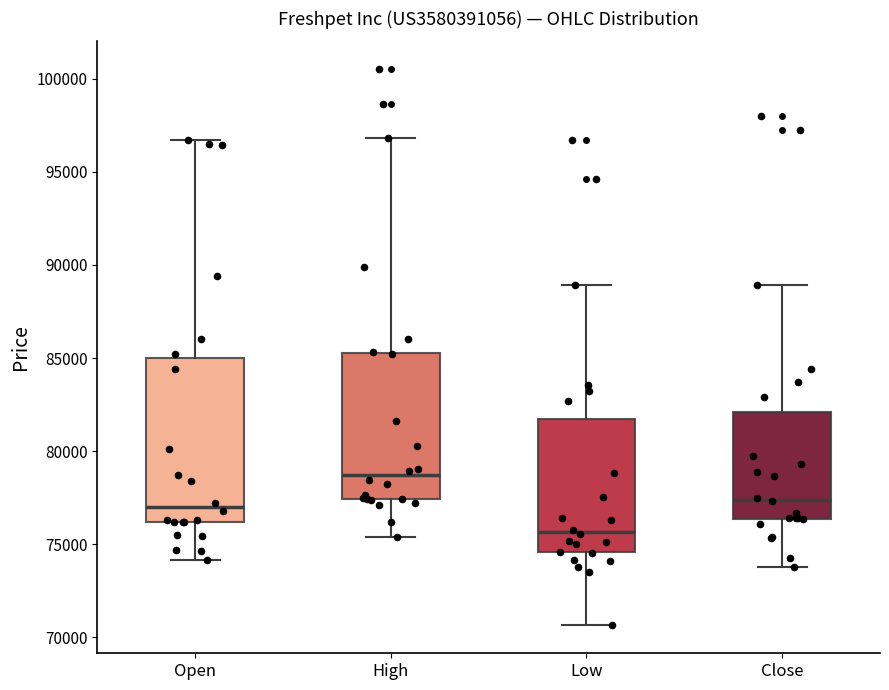

Which box is the tallest, from its lower edge to its upper edge?

Open